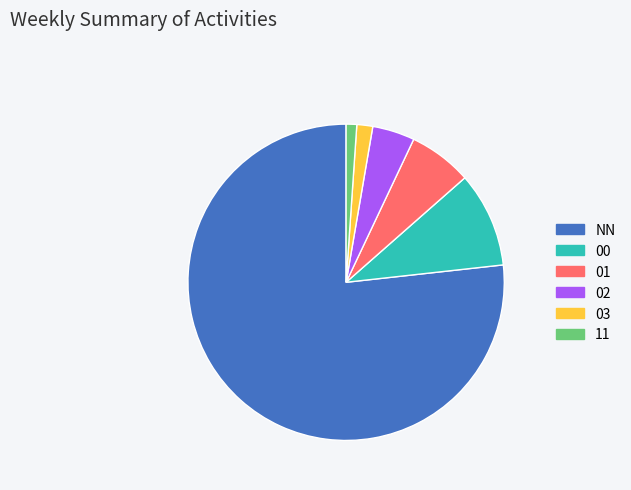

True or false: 01 accounts for 6% of the total.

True